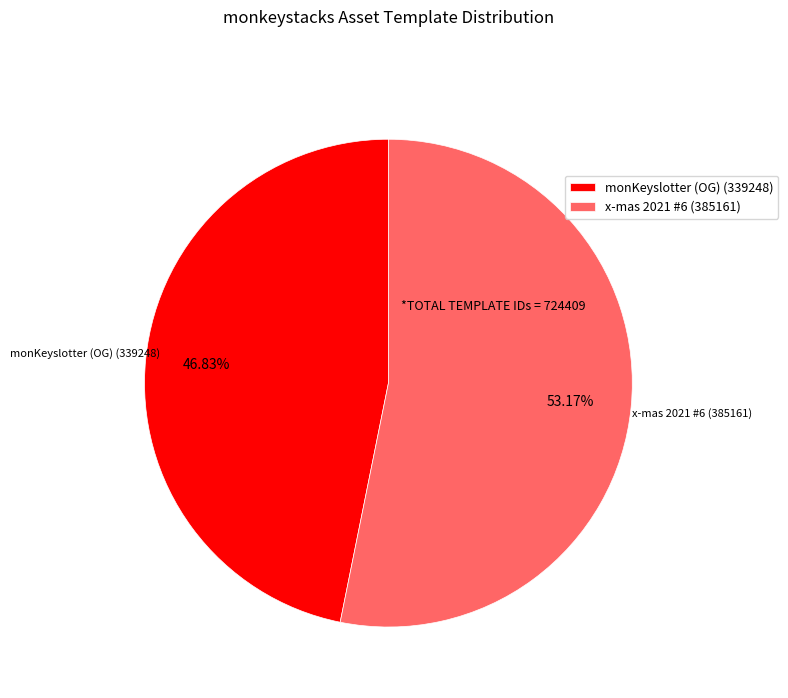

Do monKeyslotter (OG) (339248) and x-mas 2021 #6 (385161) together represent more than half of the pie?

Yes